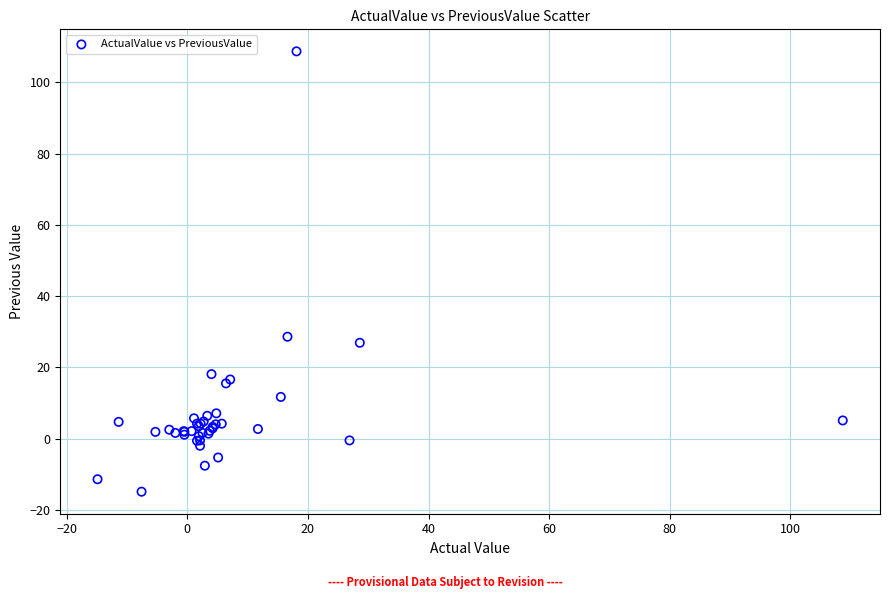

What Y value in the scatter plot is closest to 46?

28.6